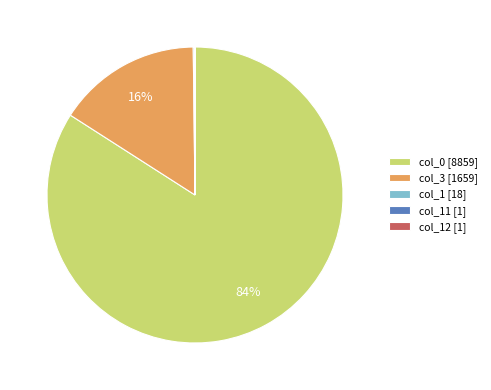

To the nearest percent, what portion does col_3 [1659] represent?

16%